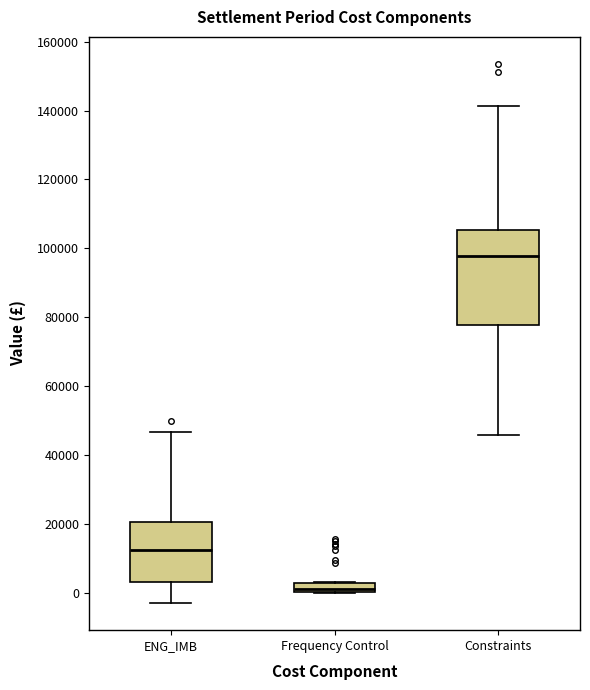

Which box's median line is the highest?

Constraints